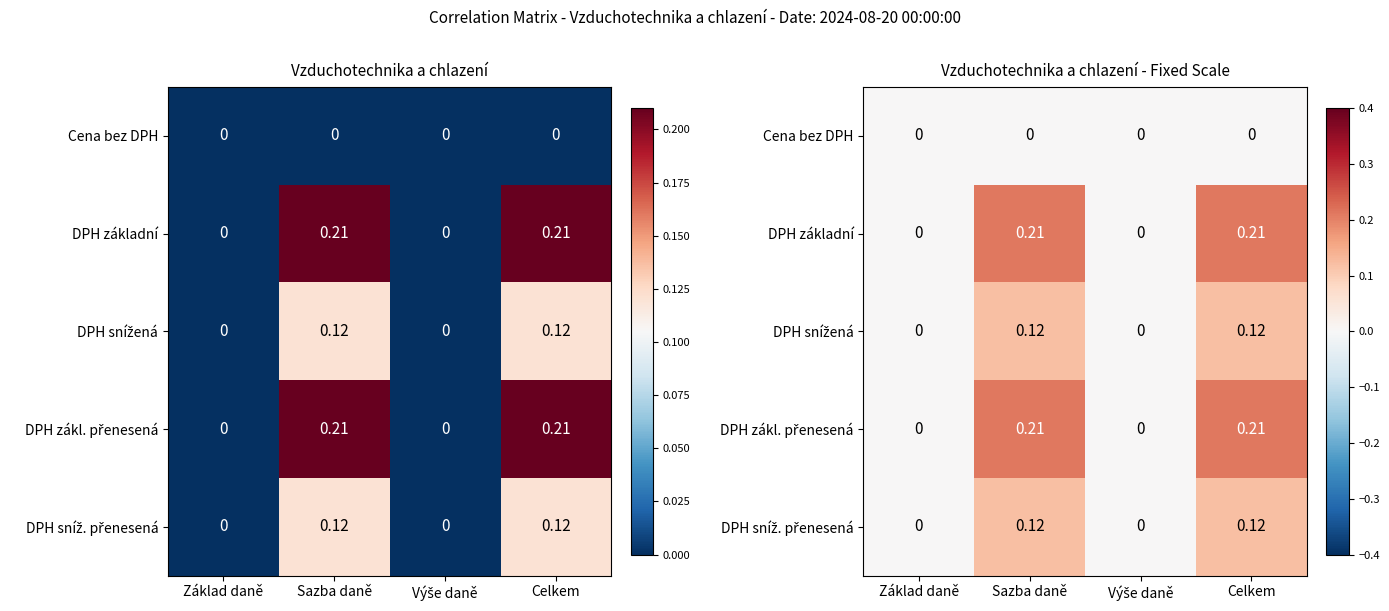

How many DPH snížená values are between 0 and 1?

4